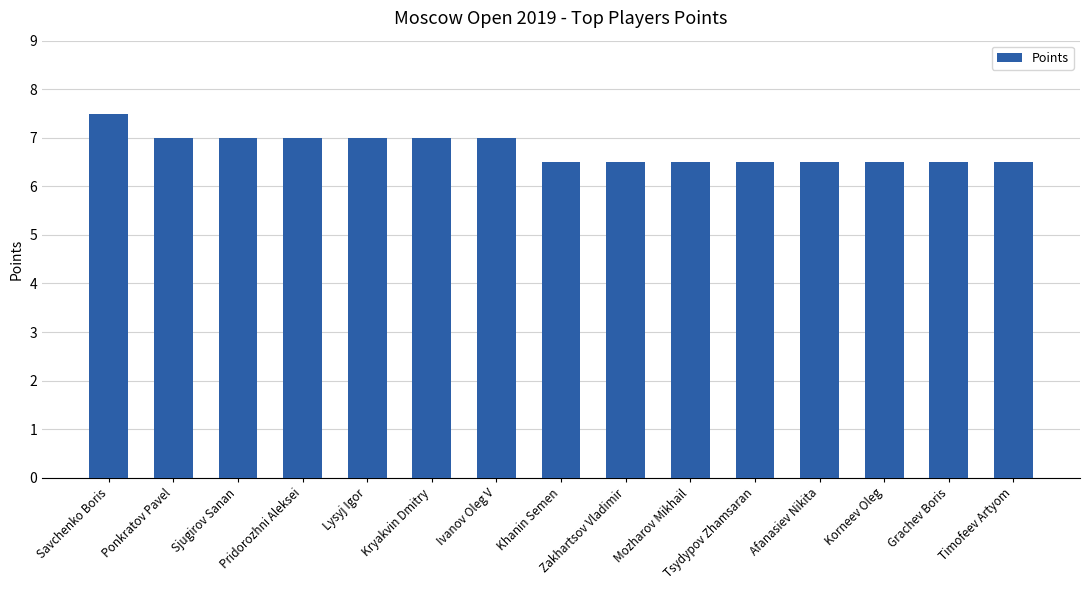

What is the approximate value at Sjugirov Sanan?

7.0